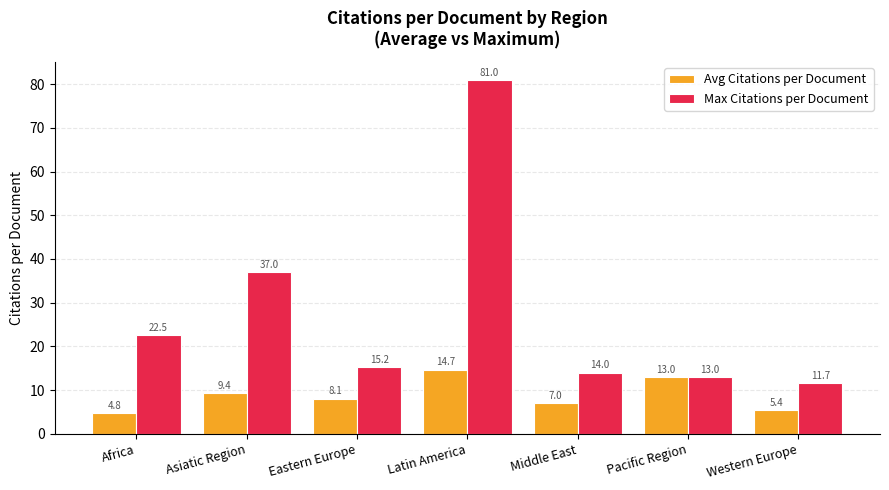

What is the average value of the Avg Citations per Document series?

8.9